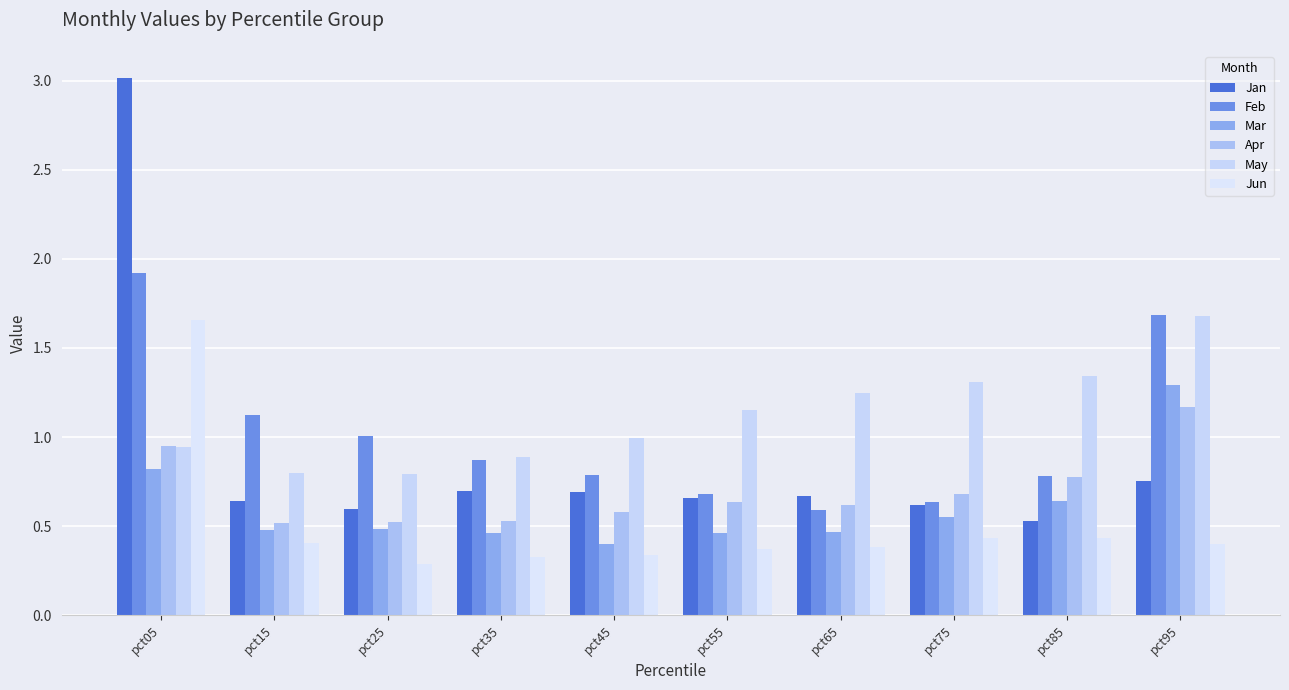

Are the bars grouped side by side (vs. stacked)?

Yes